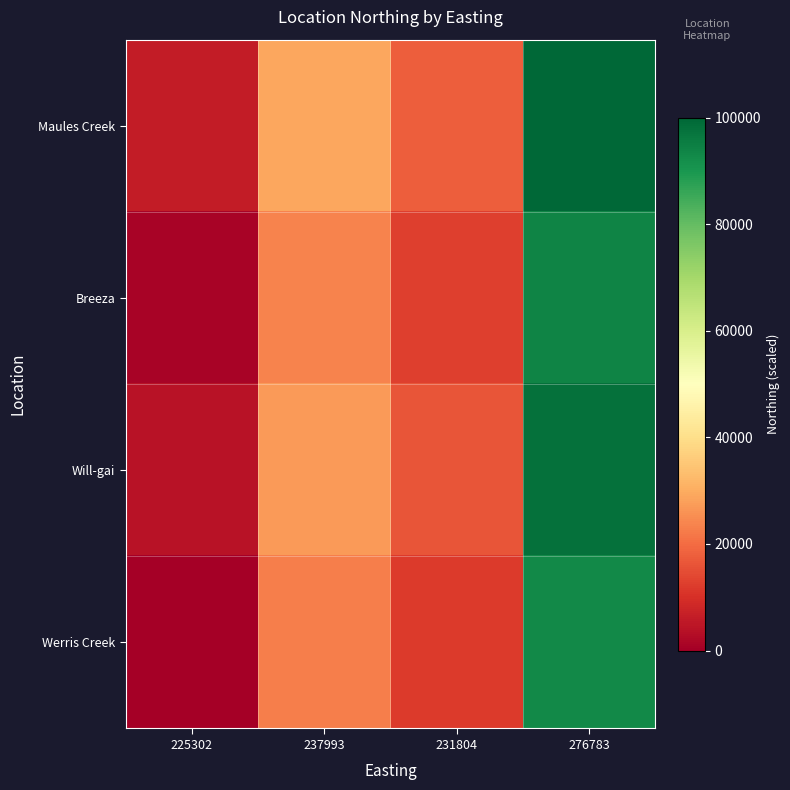

Reading right to left, transcribe all the data shown in this chart.

Maules Creek: 276783=100000.0	231804=17754.9	237993=29071.7	225302=5865.9
Breeza: 276783=93853.8	231804=12607.5	237993=23786.8	225302=862.9
Will-gai: 276783=97963.9	231804=16049.7	237993=27320.9	225302=4208.5
Werris Creek: 276783=92793.8	231804=11719.8	237993=22875.3	225302=0.0